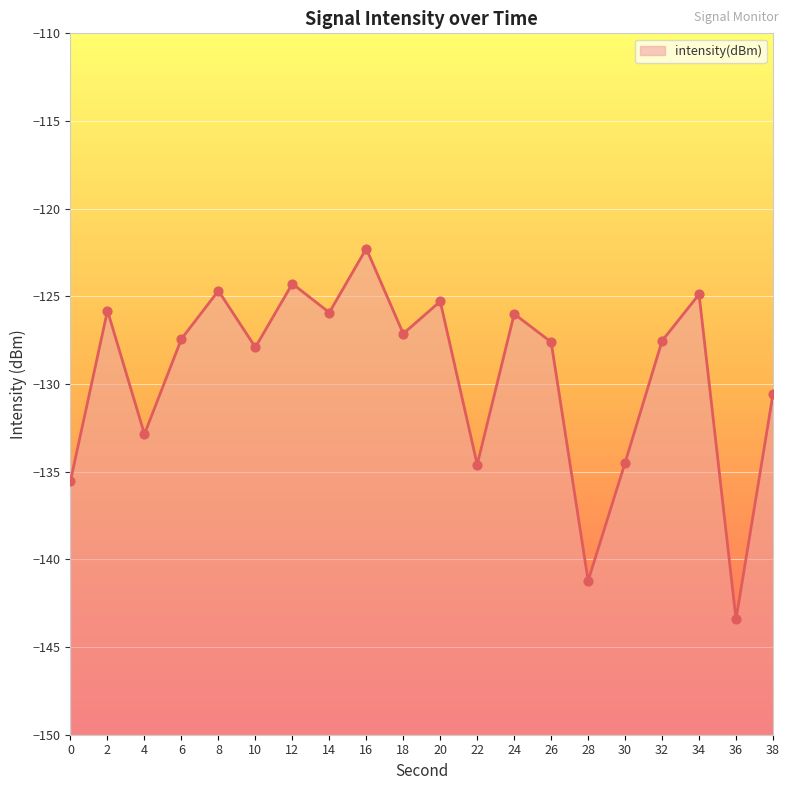

Between 26 and 24, which is larger?

24